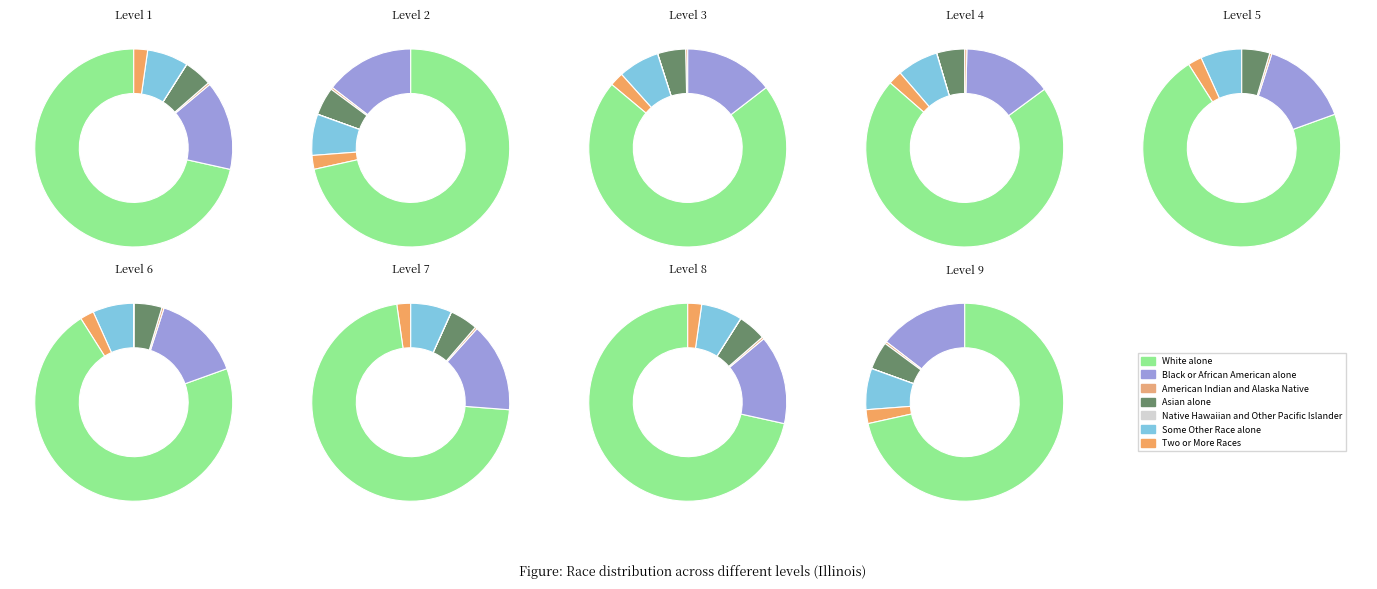

What is the largest slice in the pie chart?

White alone